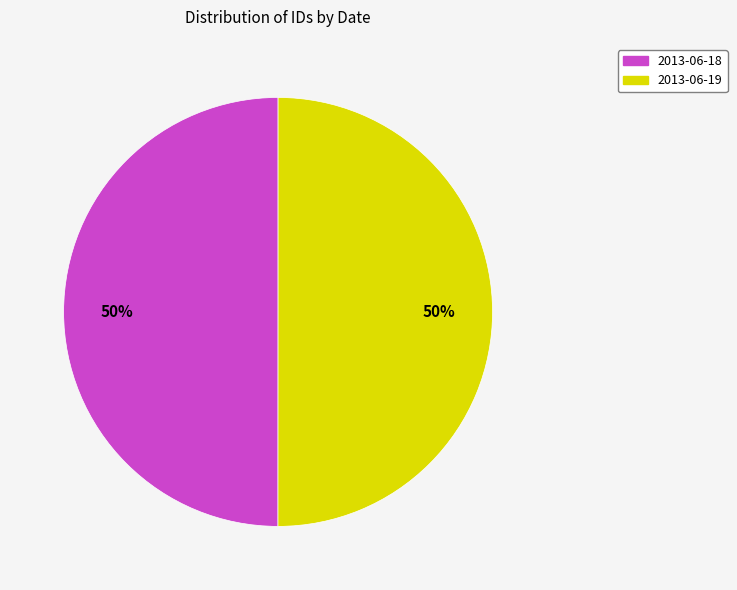

Do 2013-06-18 and 2013-06-19 together represent more than half of the pie?

Yes